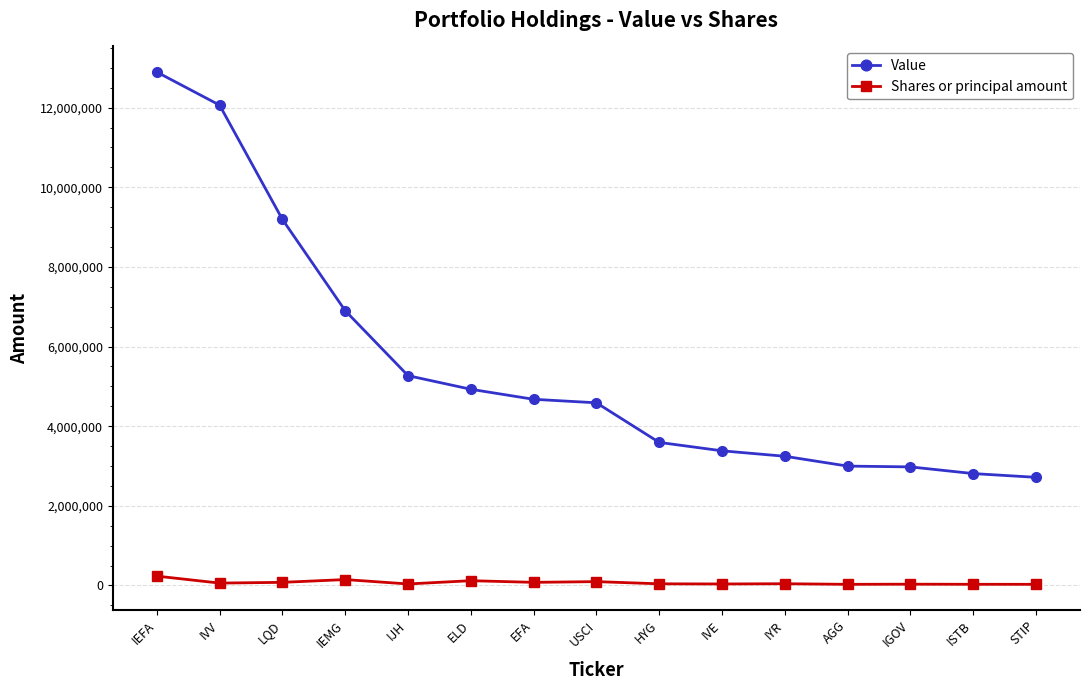

Which series has the largest range (max minus min)?

Value